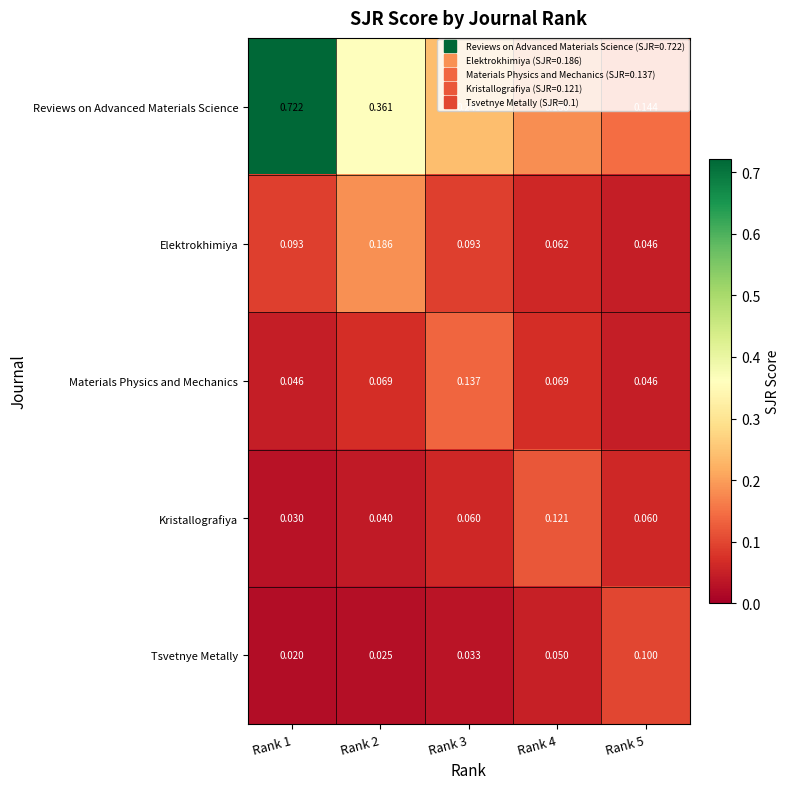

How many data points does each series have?

5